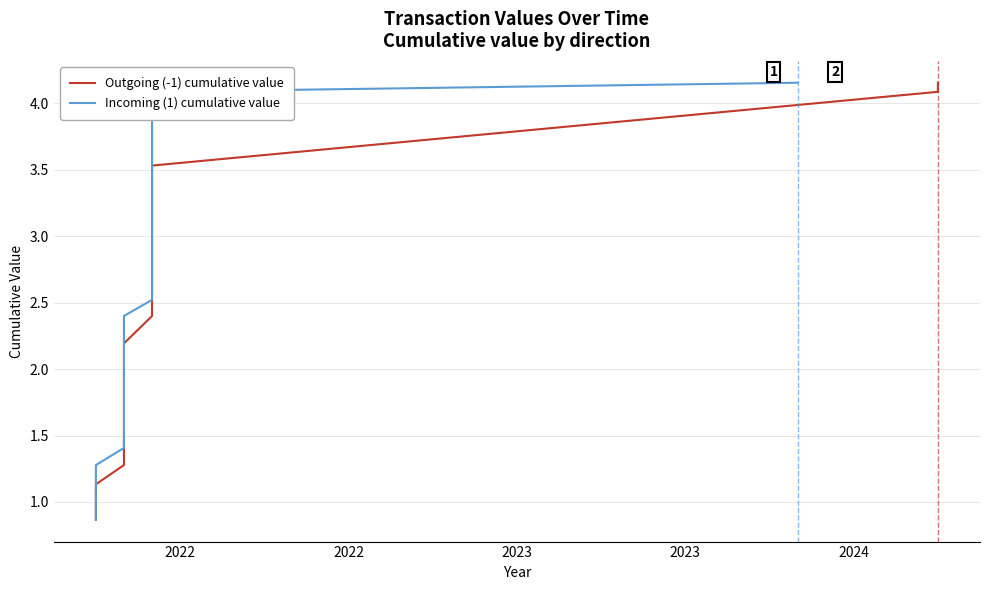

At how many categories does at least one series exceed 2?

12